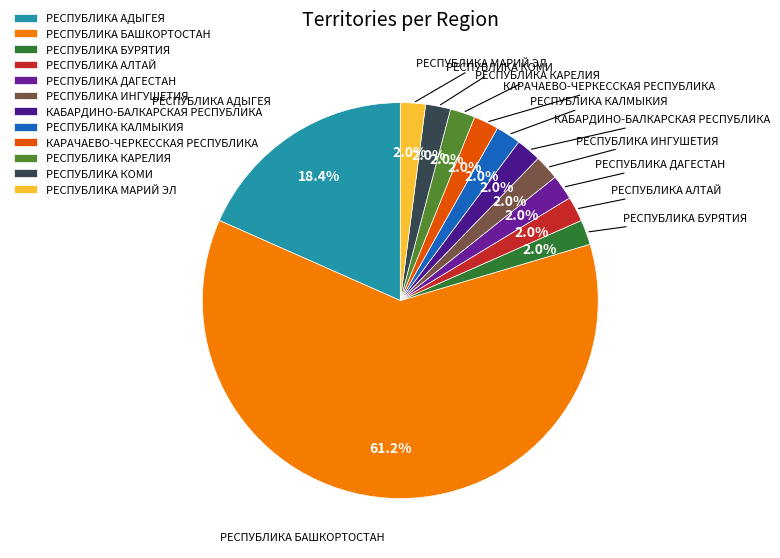

Combined, do РЕСПУБЛИКА КОМИ and РЕСПУБЛИКА АДЫГЕЯ account for over 50%?

No